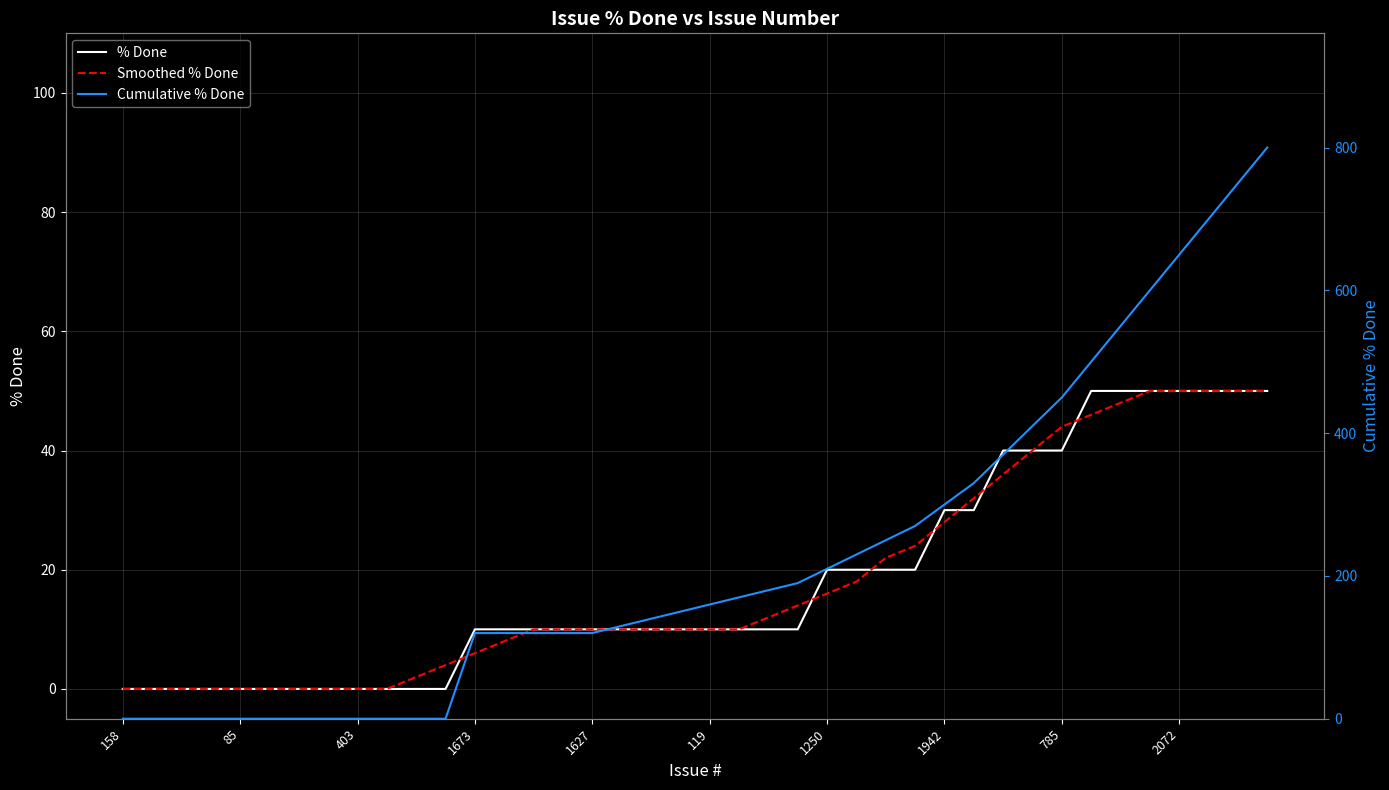

Reading left to right, transcribe all the data shown in this chart.

% Done: 0	0	0	0	0	0	0	0	0	0	0	0	10	10	10	10	10	10	10	10	10	10	10	10	20	20	20	20	30	30	40	40	40	50	50	50	50	50	50	50
Smoothed % Done: 0	0	0	0	0	0	0	0	0	0	2	4	6	8	10	10	10	10	10	10	10	10	12	14	16	18	22	24	28	32	36	40	44	46	48	50	50	50	50	50
Cumulative % Done: 0	0	0	0	0	0	0	0	0	0	0	0	120	120	120	120	120	130	140	150	160	170	180	190	210	230	250	270	300	330	370	410	450	500	550	600	650	700	750	800